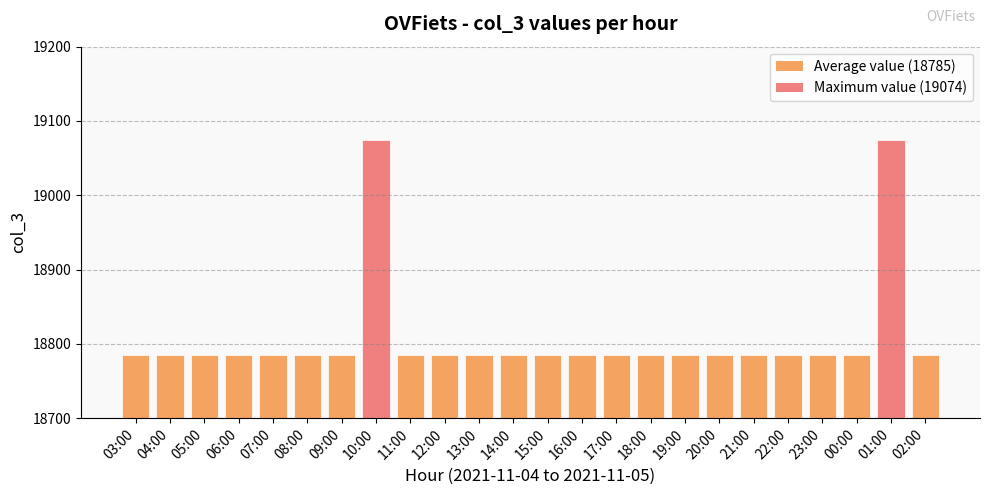

What is the minimum value shown in the chart?

18785